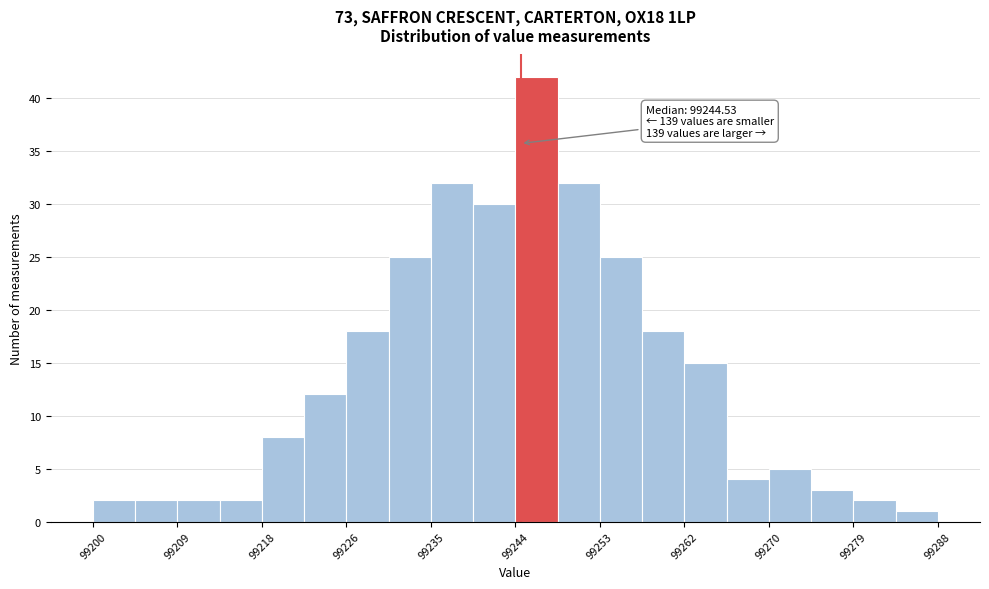

Over which range of the x-axis is the bar tallest?

99244 to 99248